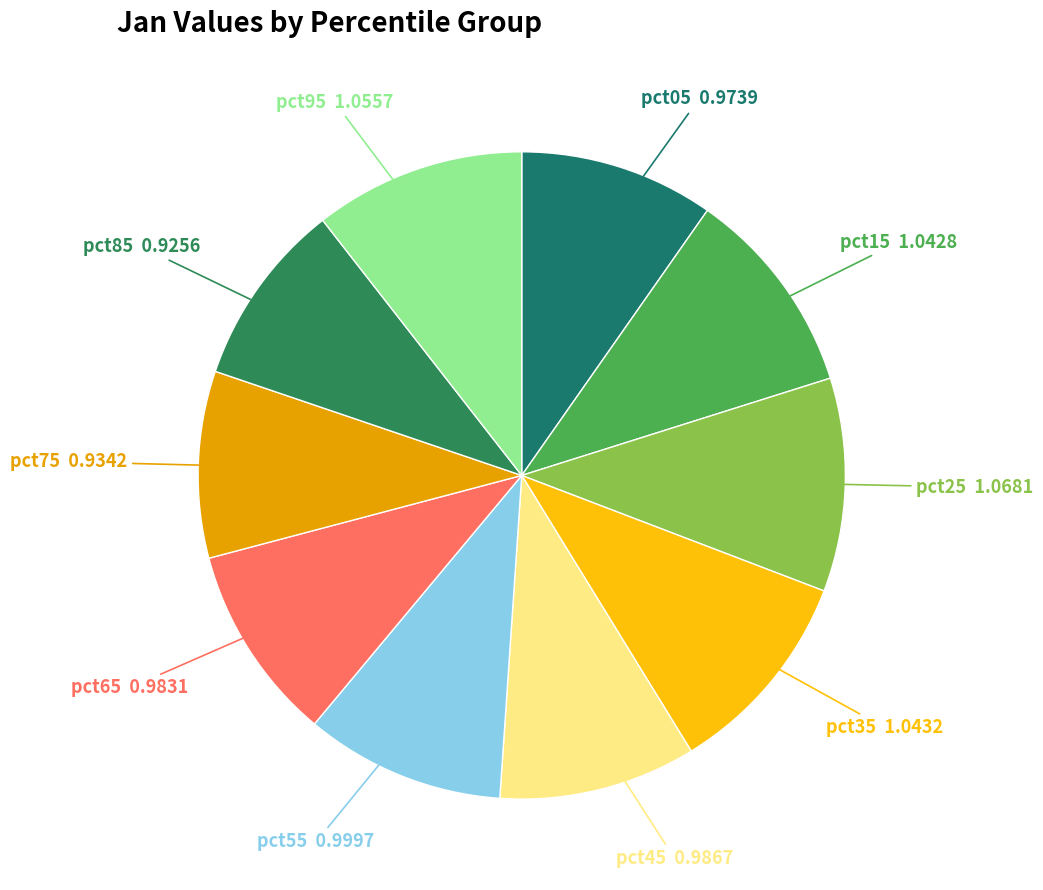

Count the number of slices in the pie.

10